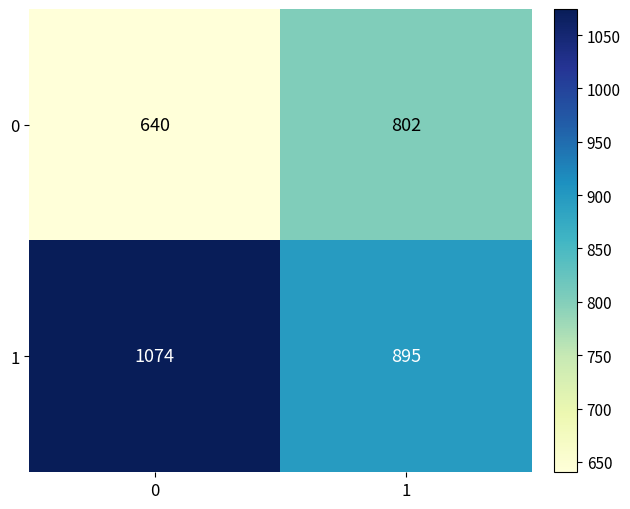

What is the greatest value displayed?

1074